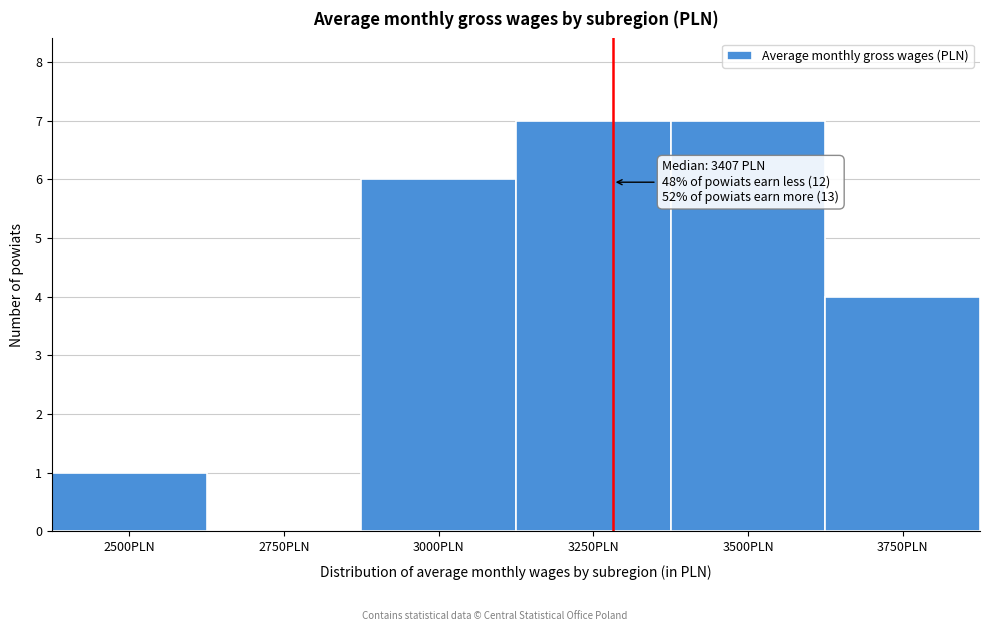

Reading left to right, list all the values displayed in this chart.

2500PLN=1	2750PLN=0	3000PLN=6	3250PLN=7	3500PLN=7	3750PLN=4